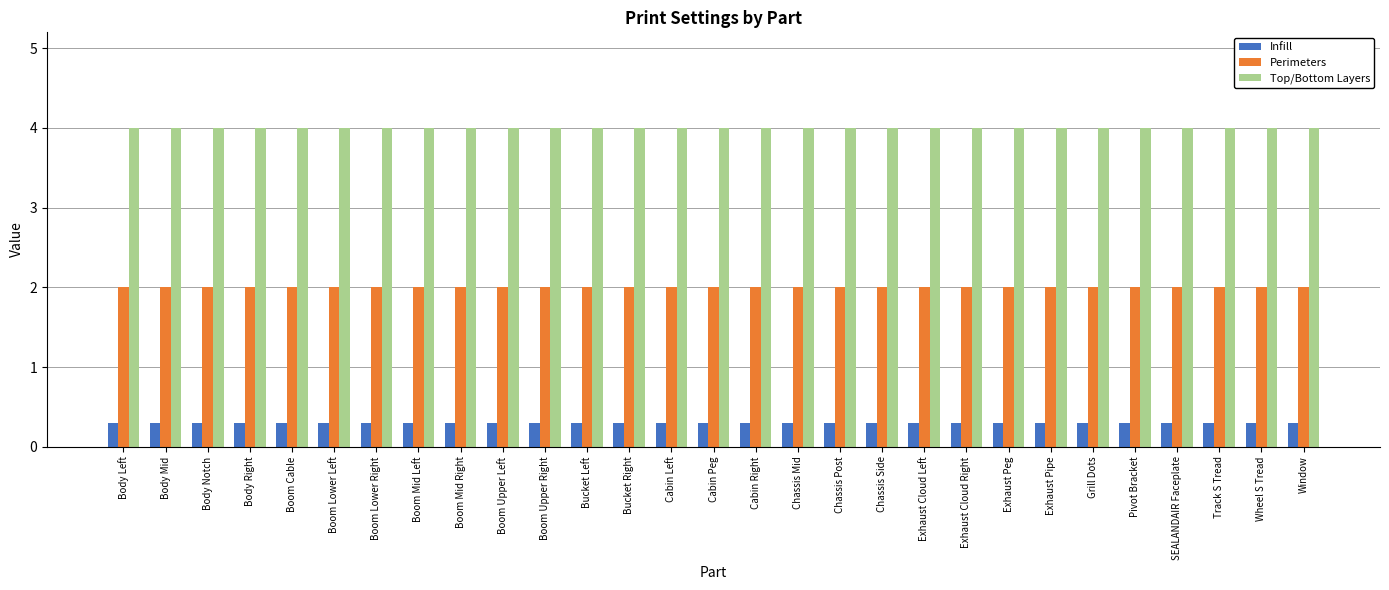

The value of Top/Bottom Layers at Boom Mid Left is 5.4. True or false?

False